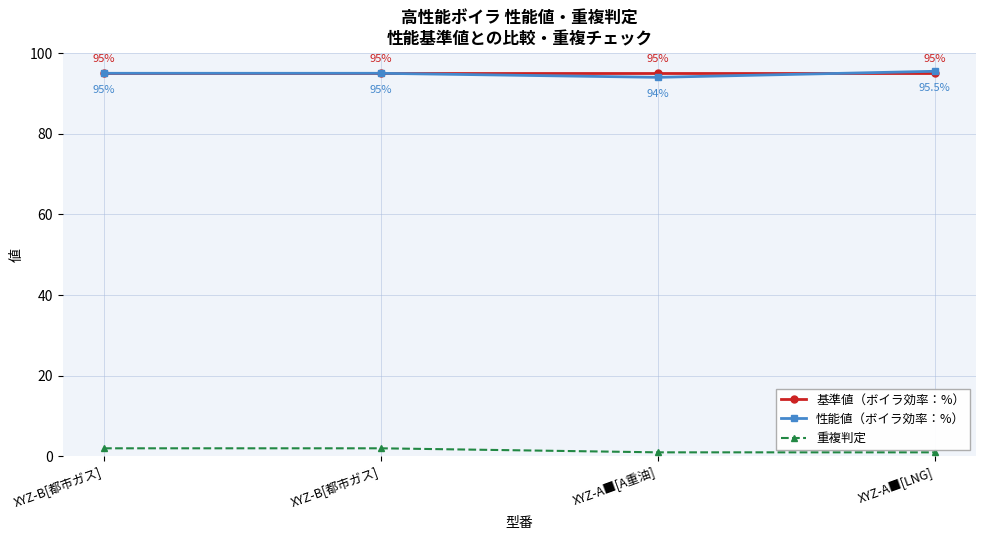

Which category has the lowest value in the 重複判定 series?

XYZ-A■[A重油]